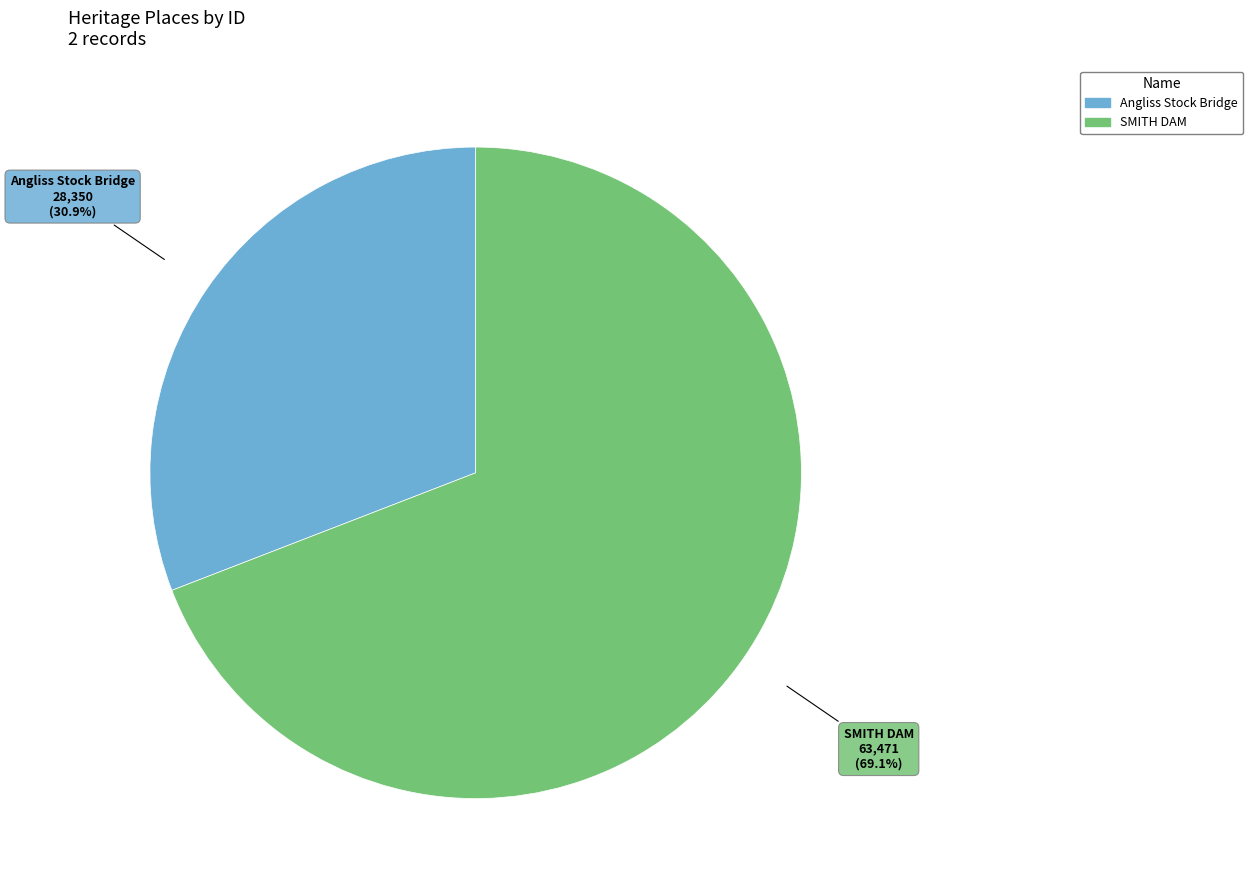

To the nearest percent, what percentage of the pie is SMITH DAM?

69%